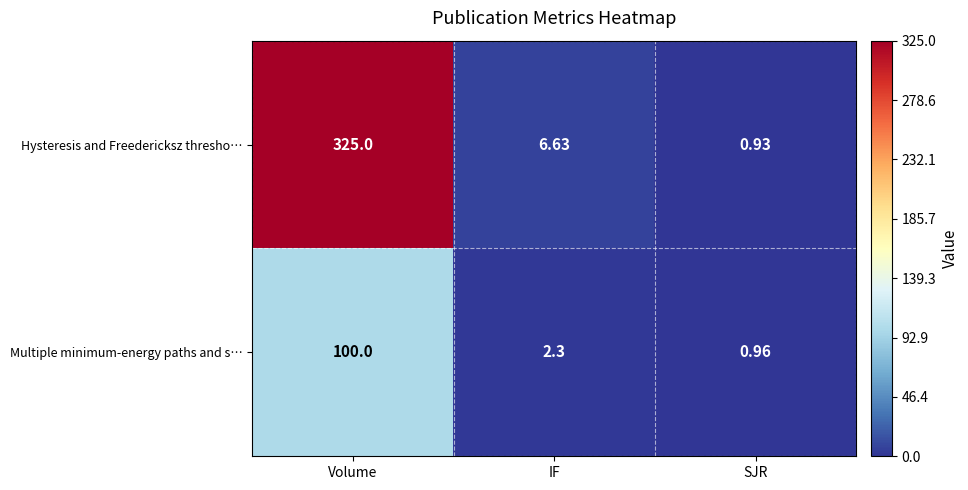

Which category has the lowest value in the Multiple minimum-energy paths and s… series?

SJR